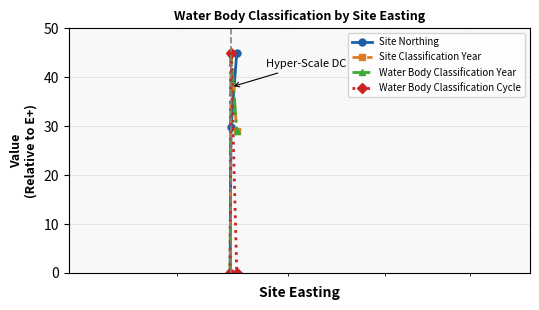

Is this an area chart (filled region under the line)?

No